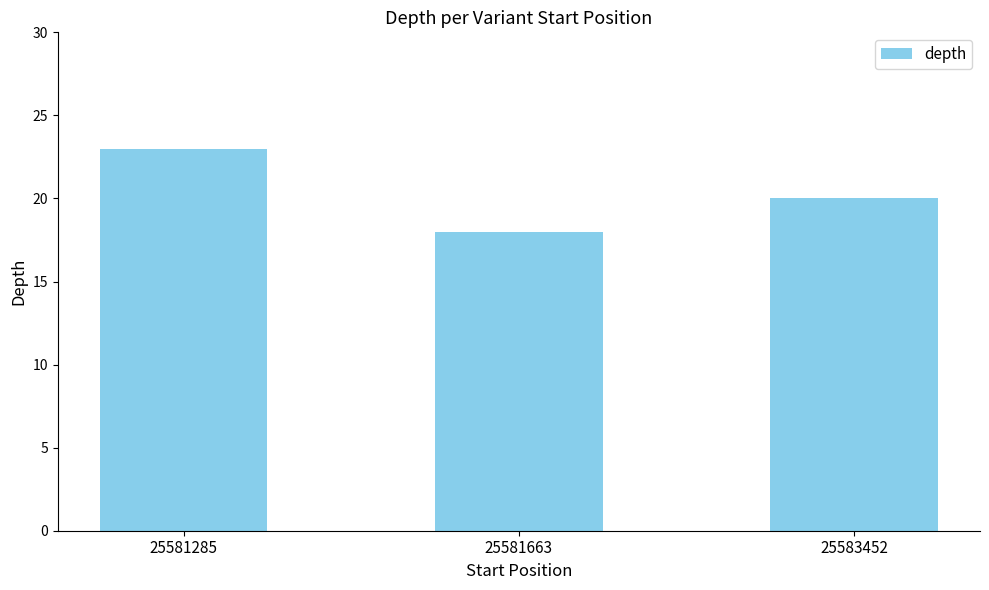

What is the sum of all values?

61